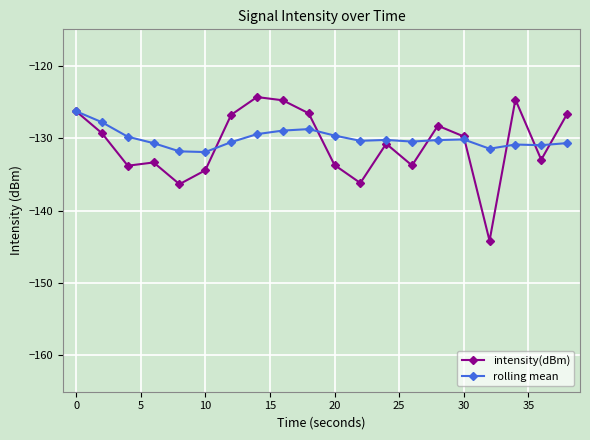

After their last crossing, which series has the higher values: rolling mean or intensity(dBm)?

intensity(dBm)